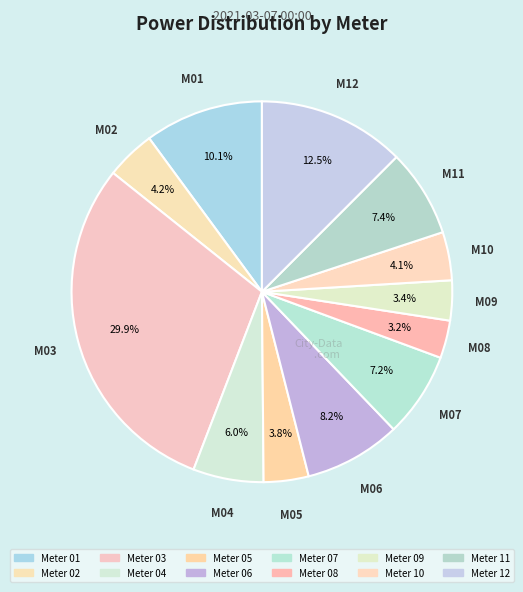

How many segments does this pie chart have?

12